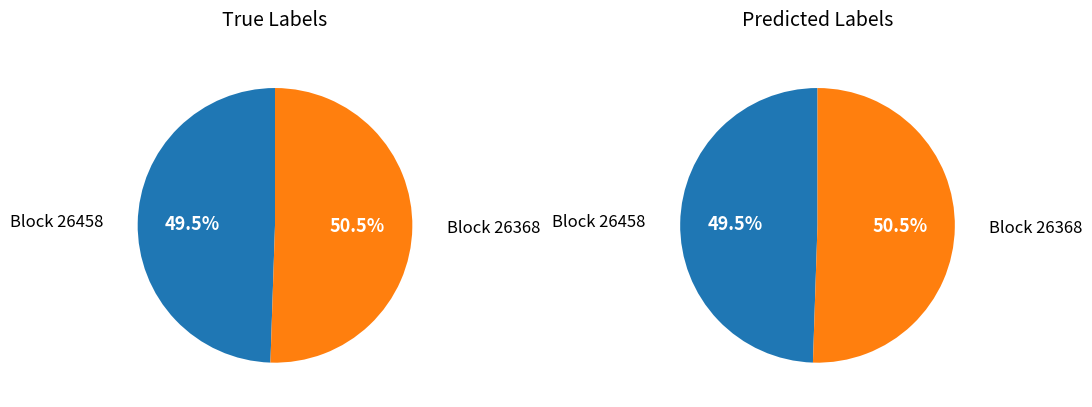

Which slice represents more than half of the pie?

26368